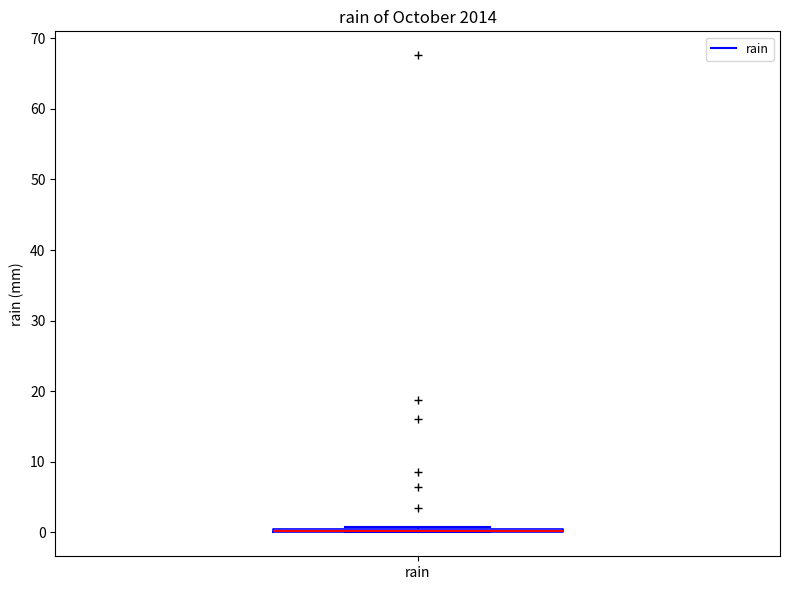

Where is the upper edge of the box for rain on the y-axis? The values are not printed on the chart, so give them approximately, as read against the axis.

1